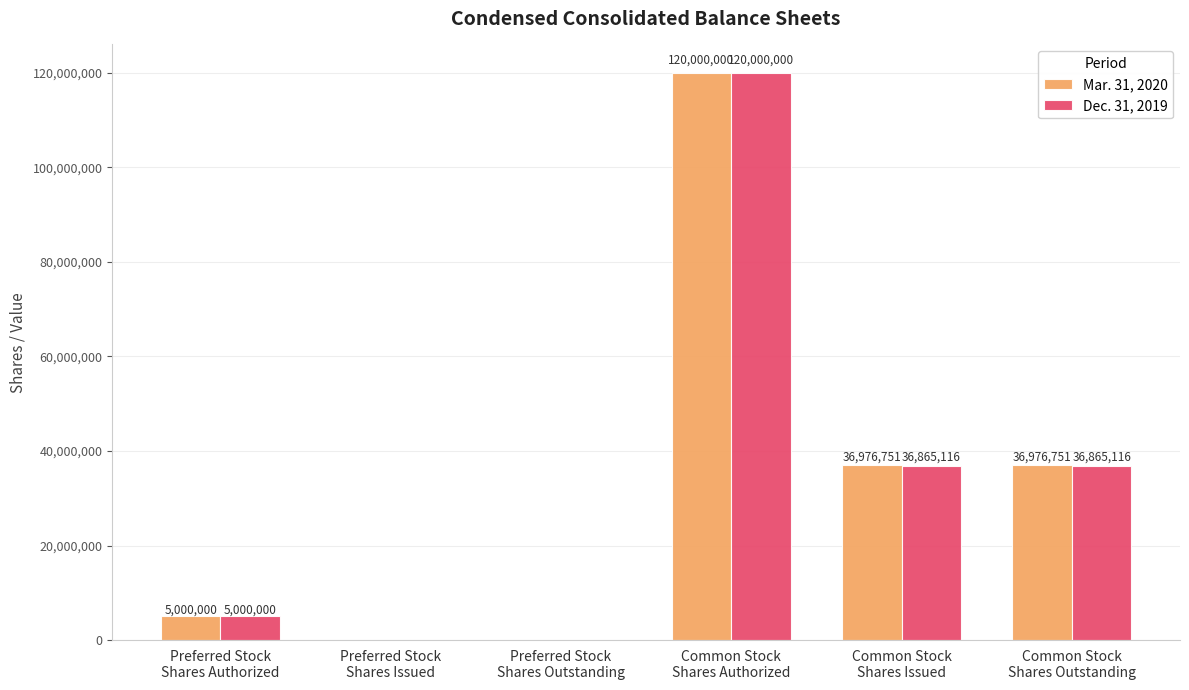

True or false: Dec. 31, 2019 has a value of -76012834 at Preferred Stock
Shares Outstanding.

False